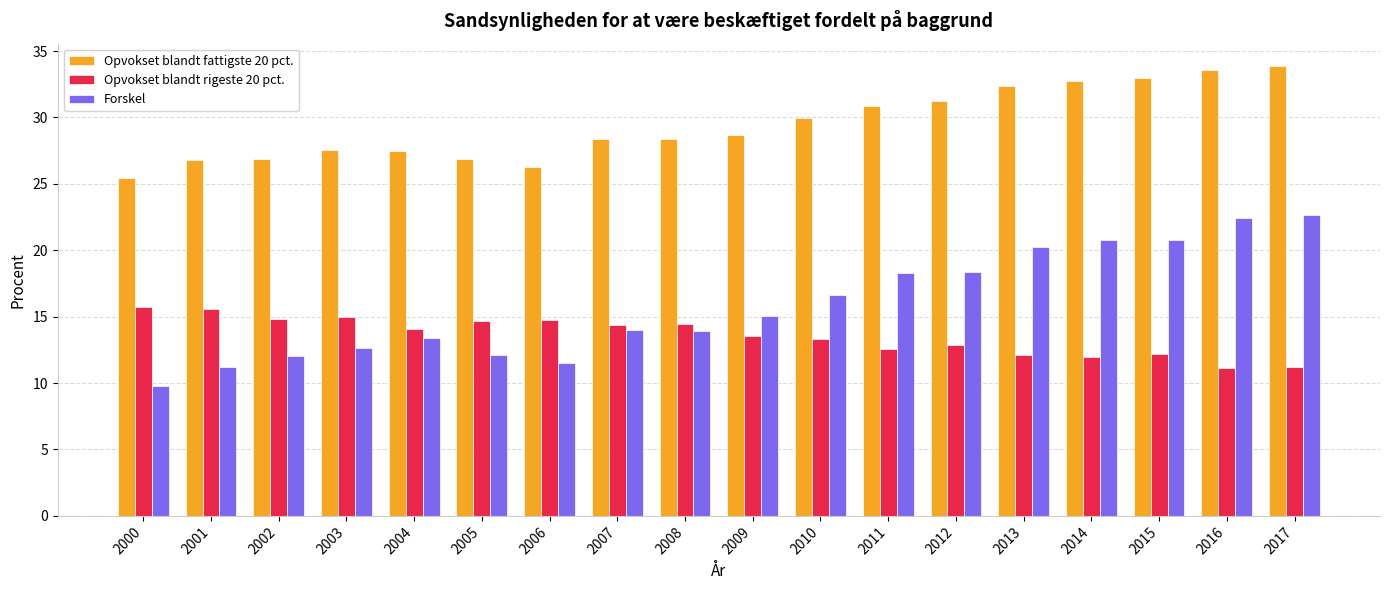

What is the lowest value of the Opvokset blandt fattigste 20 pct. series?

25.5